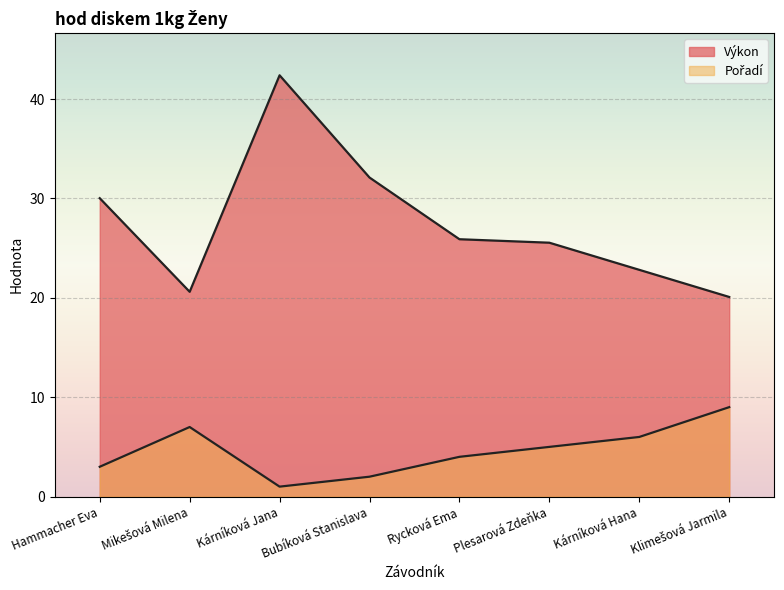

Reading left to right, what are all the values shown in this chart?

Pořadí: Hammacher Eva=3.0	Mikešová Milena=7.0	Kárníková Jana=1.0	Bubíková Stanislava=2.0	Rycková Ema=4.0	Plesarová Zdeňka=5.0	Kárníková Hana=6.0	Klimešová Jarmila=9.0
Výkon: Hammacher Eva=30.0	Mikešová Milena=20.6	Kárníková Jana=42.4	Bubíková Stanislava=32.1	Rycková Ema=25.9	Plesarová Zdeňka=25.6	Kárníková Hana=22.8	Klimešová Jarmila=20.1